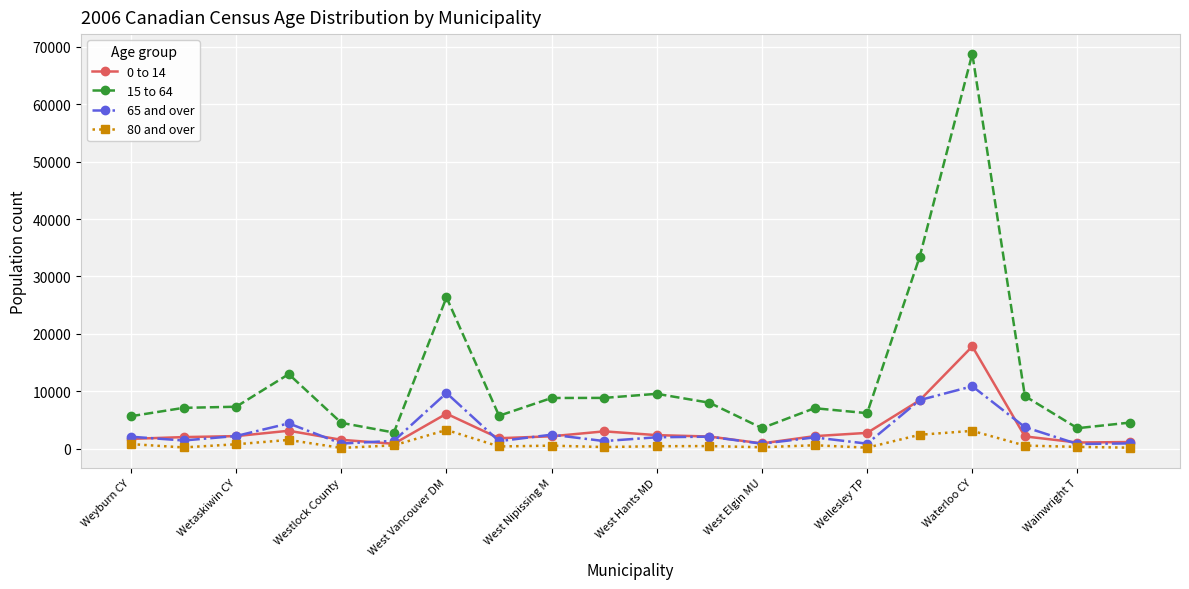

How many values in the 80 and over series are below 520?

10